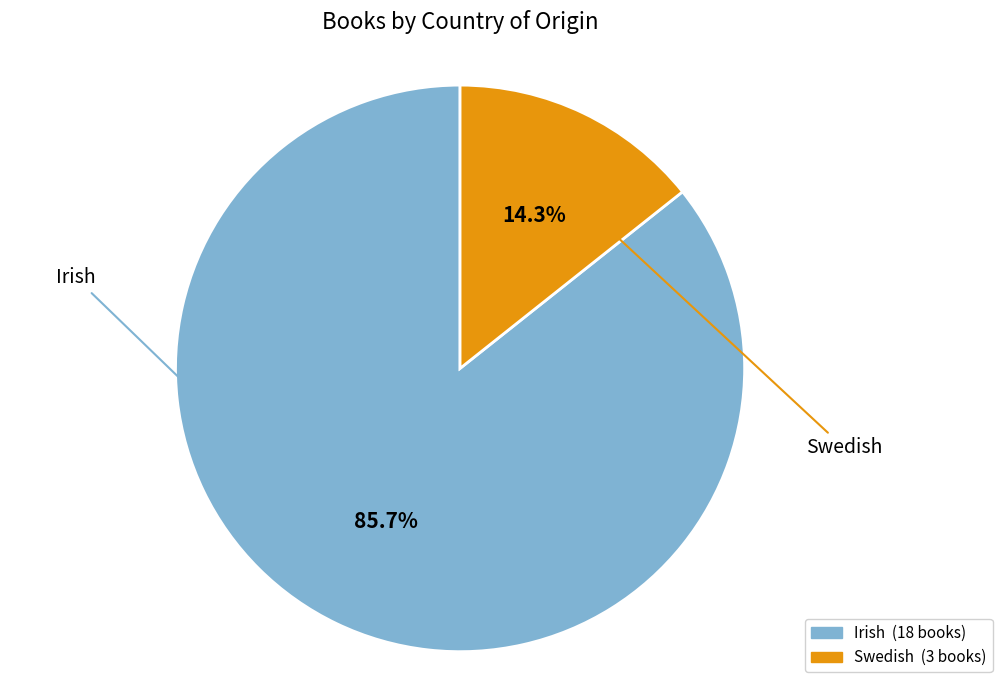

Which slice is the smallest?

Swedish